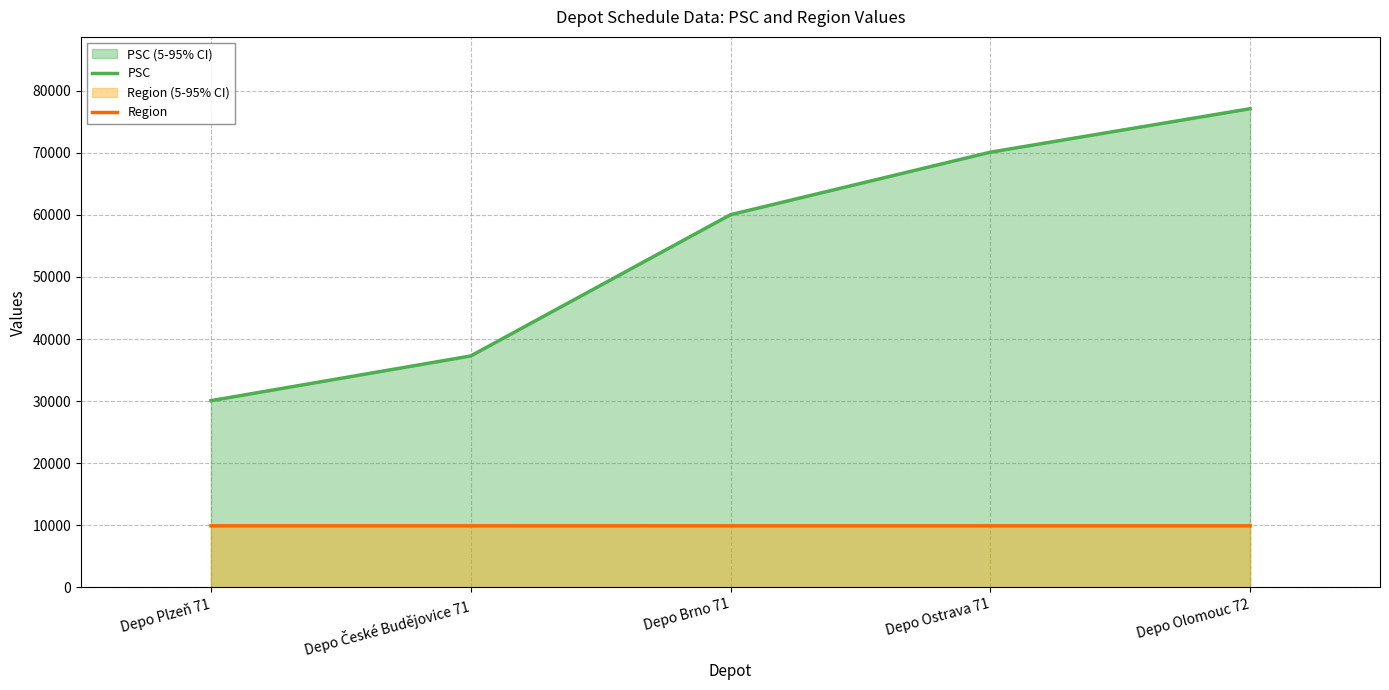

How many lines are shown in the chart?

2